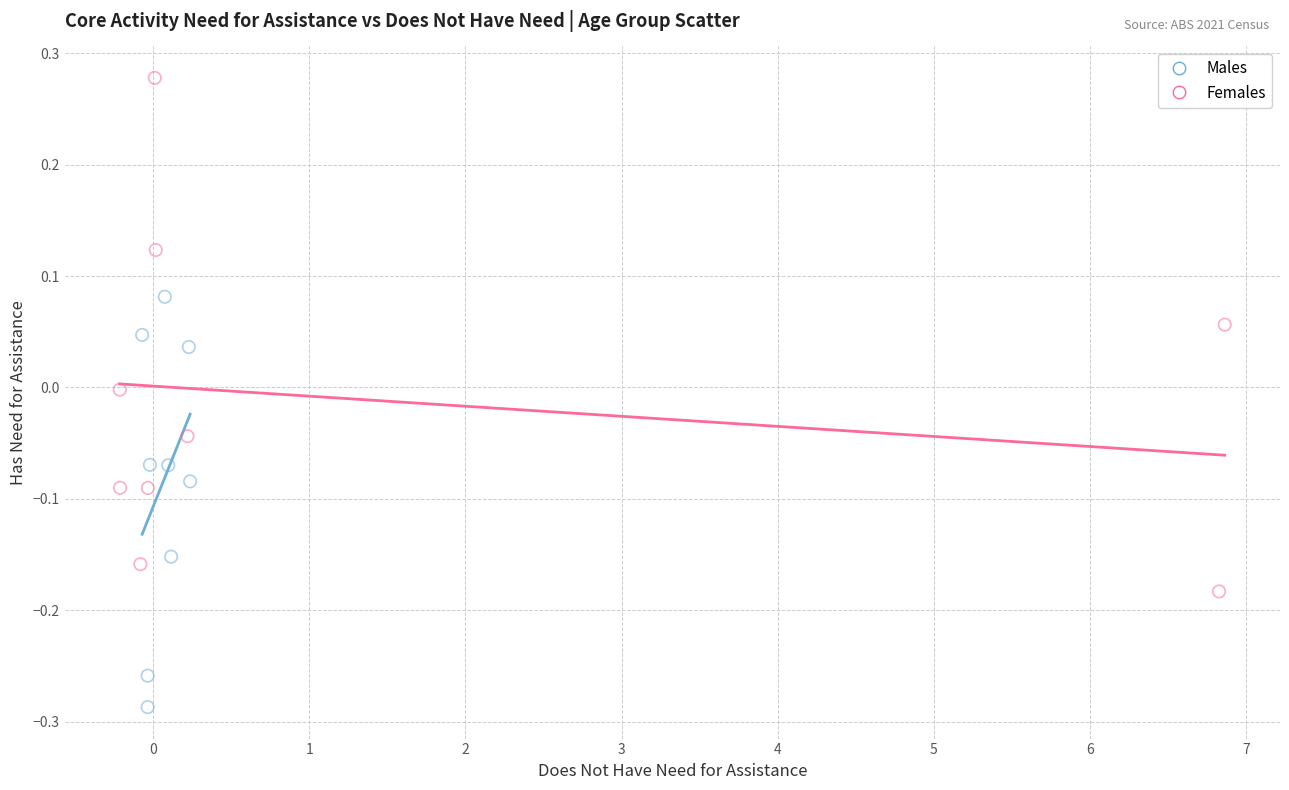

Which series contains the highest Y value?

Females